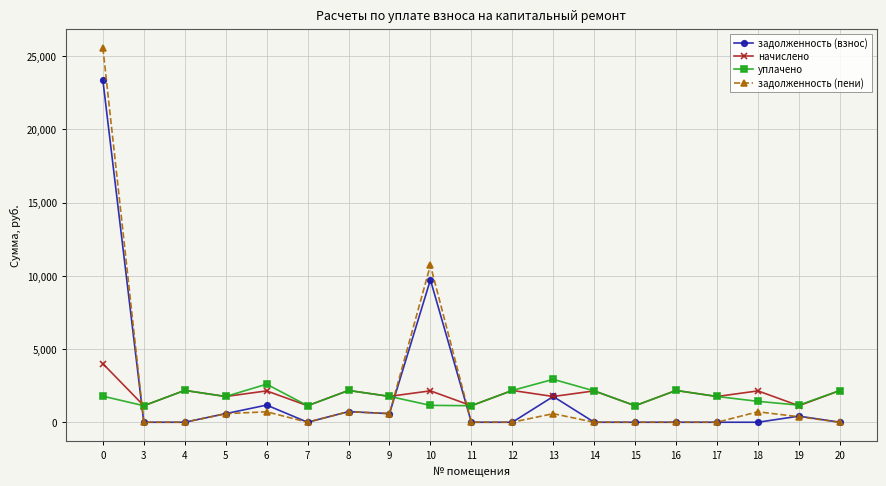

How many values in the начислено series exceed 2142?

10